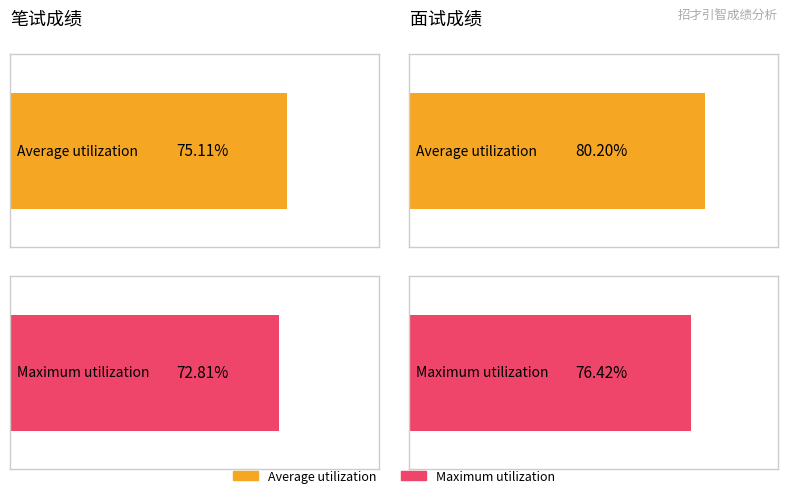

What are all the series names shown in the legend?

Average utilization, Maximum utilization